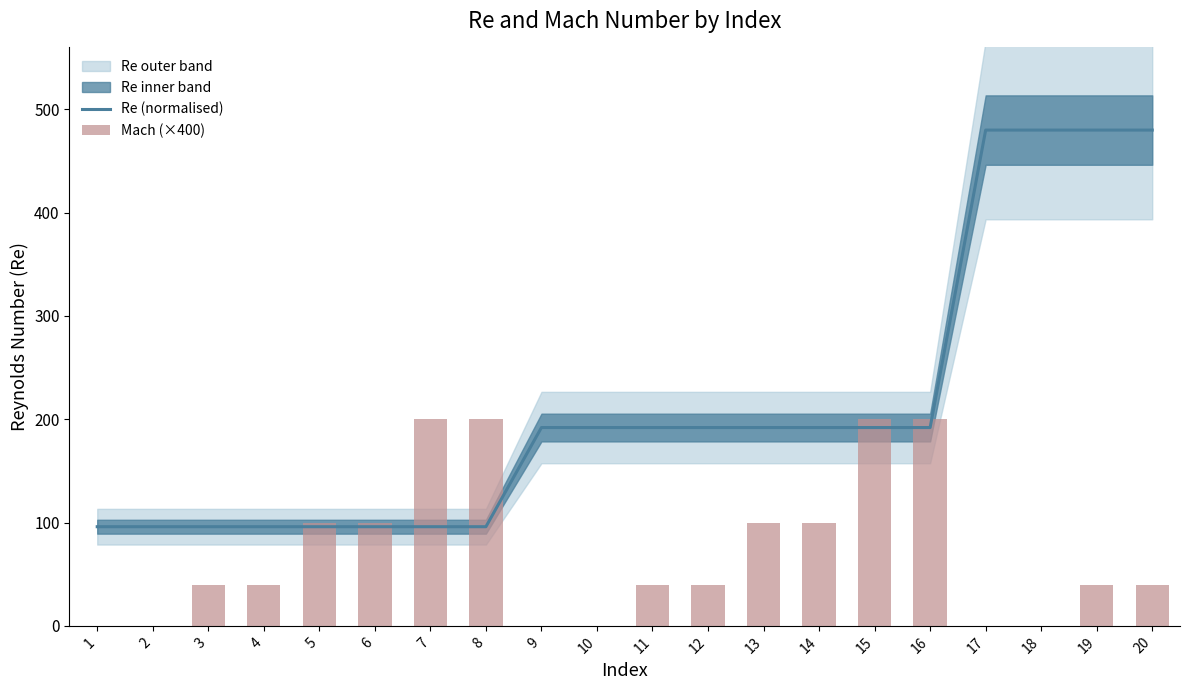

Read the Re (normalised) value at 6.

96